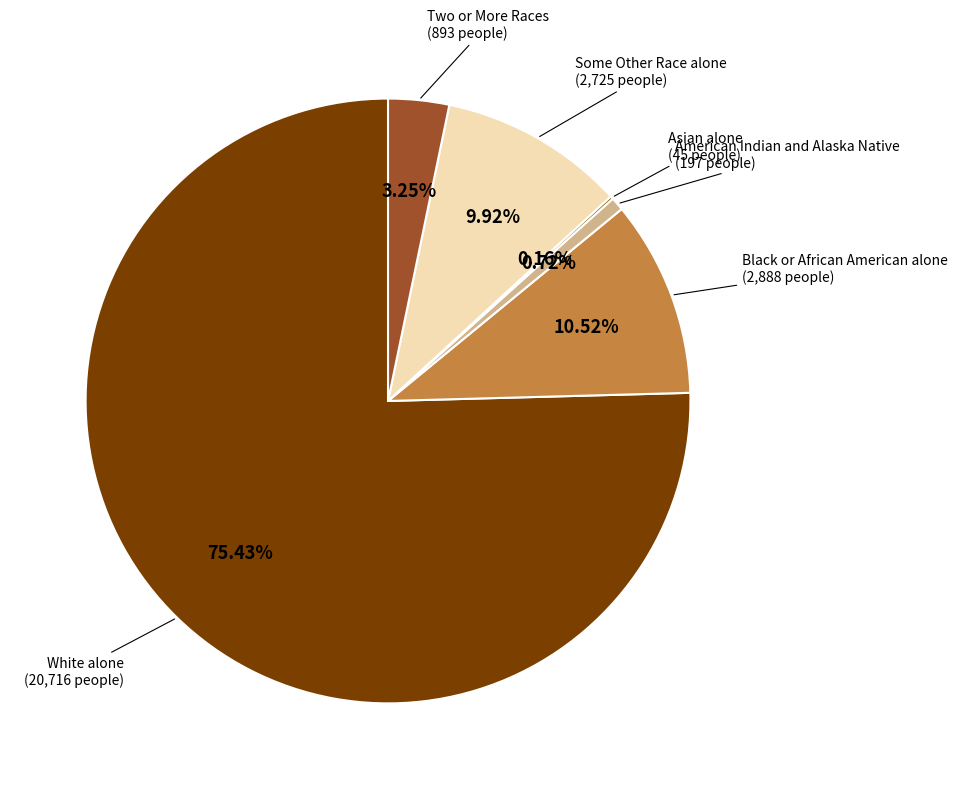

To the nearest percent, what is the difference between the largest and smallest slice percentages?

75%